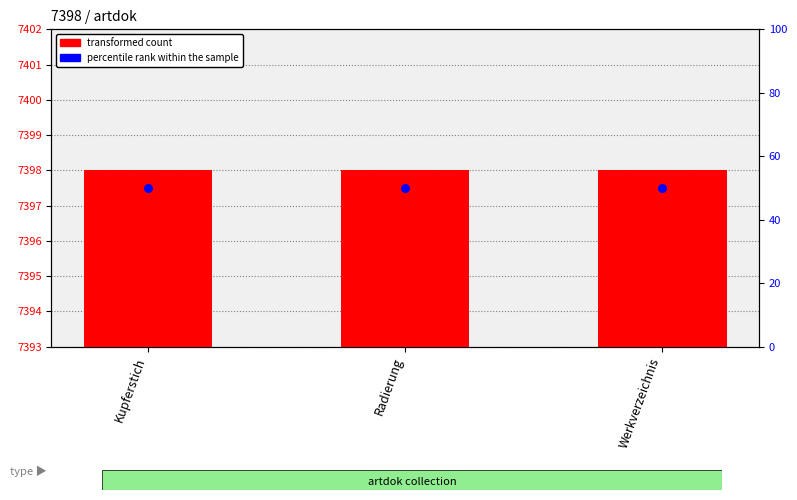

What is the total value across all series at Radierung?

7448